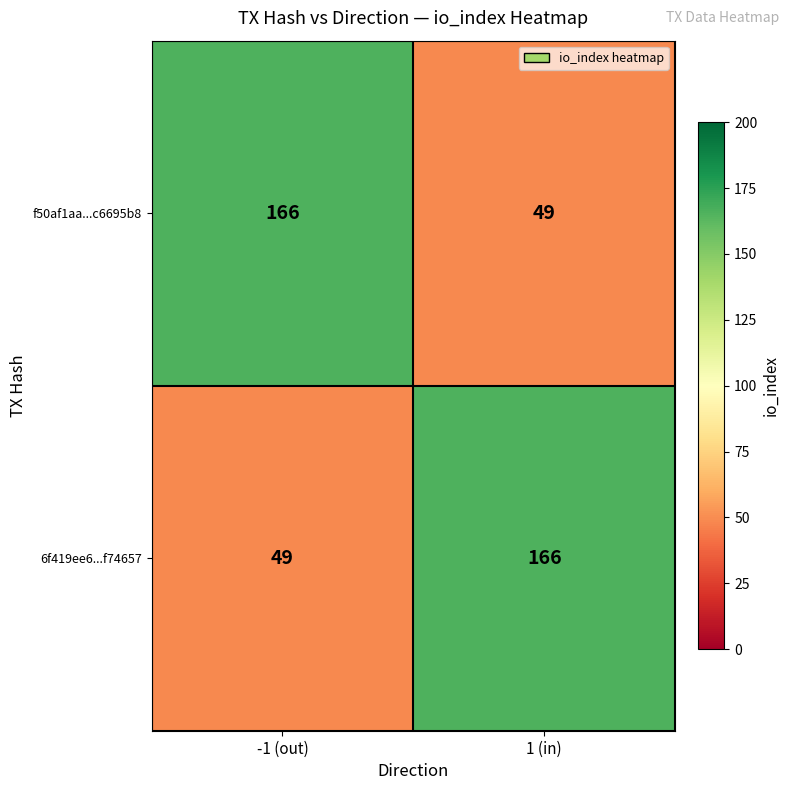

What value does the f50af1aa...c6695b8 series have at -1 (out), to the nearest 5?

165